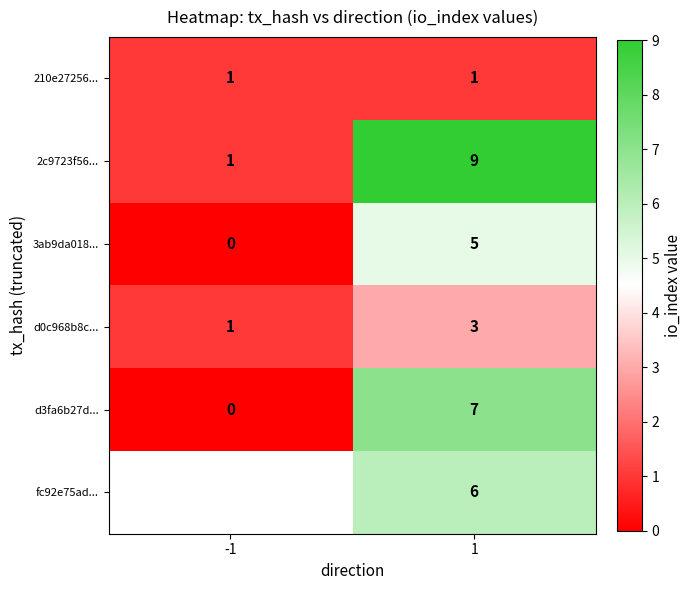

What is the spread (max minus min) of values at 1?

8